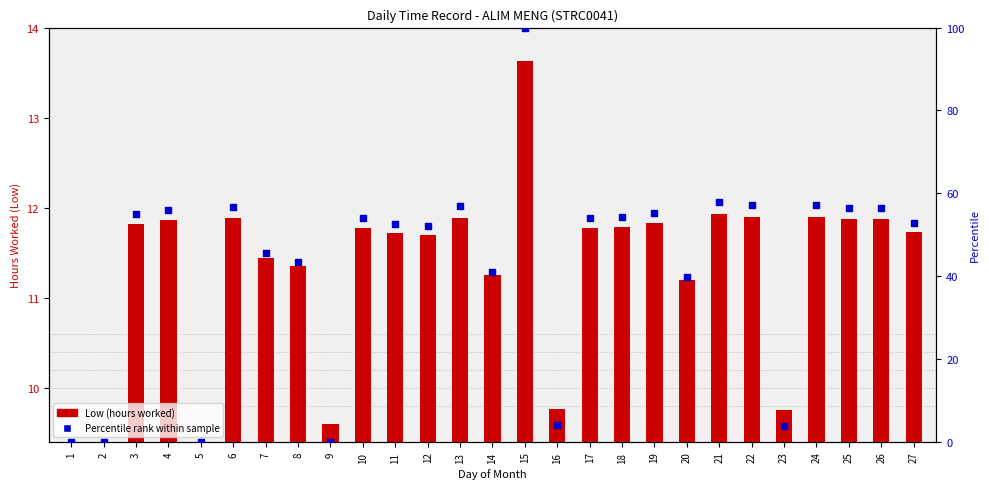

At which category is the sum across all series the highest?

15